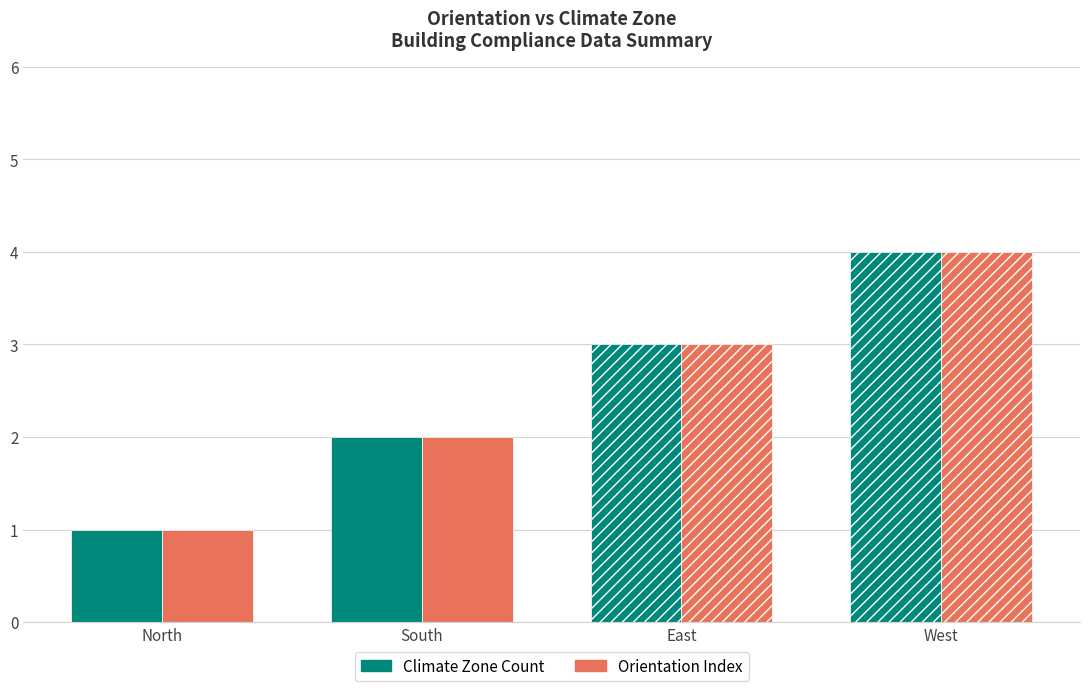

Are the bars horizontal?

No